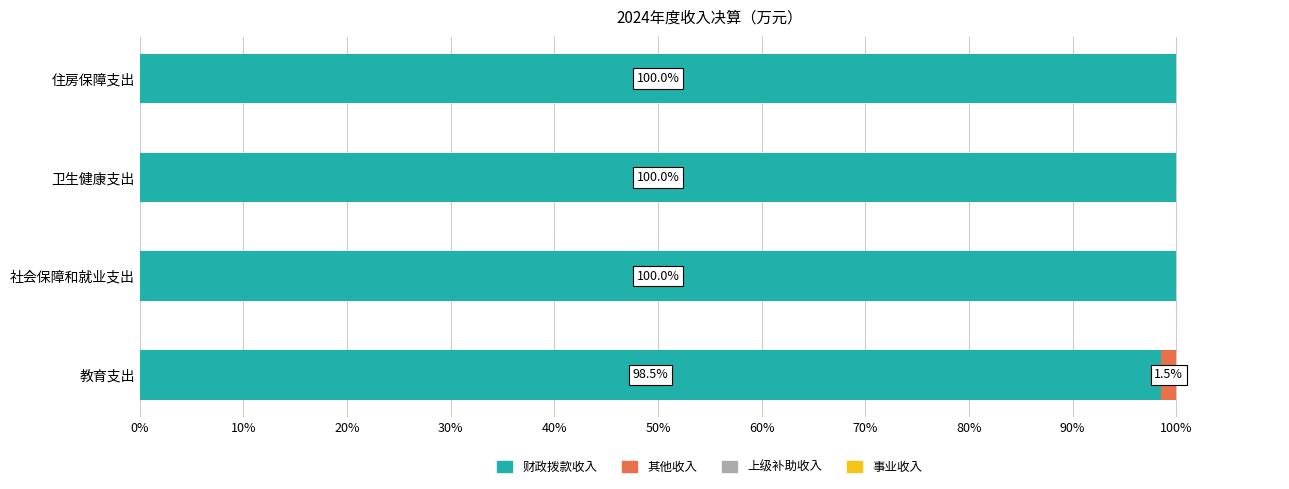

At which label is 财政拨款收入 closest to 99?

教育支出